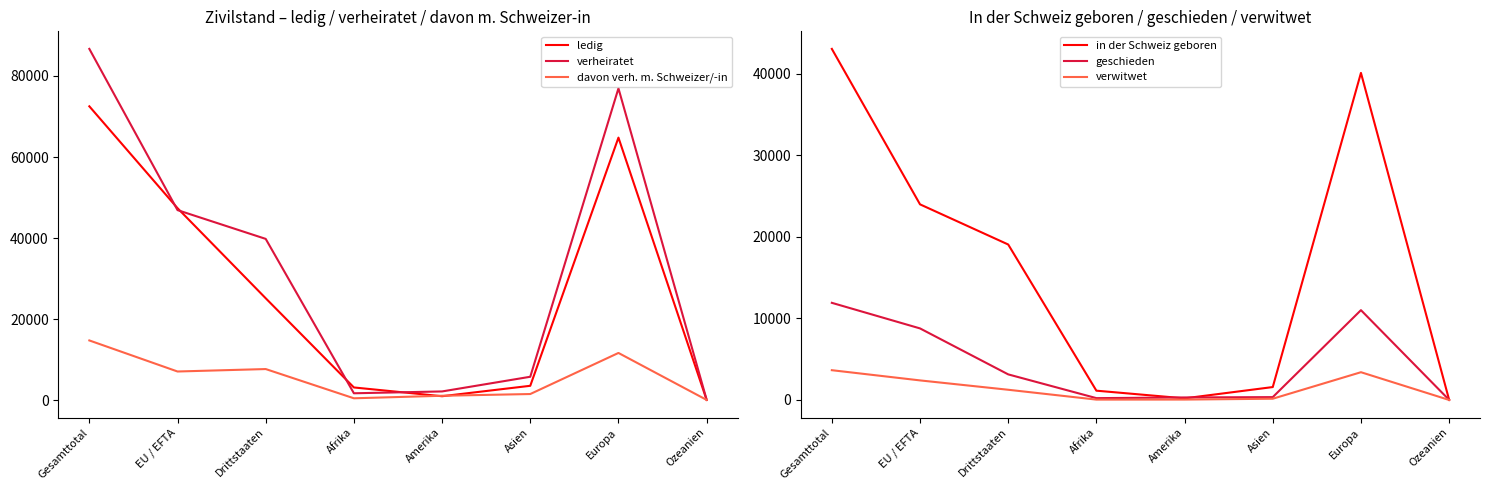

Rank the series by their maximum value, from highest to lowest.

verheiratet, ledig, in der Schweiz geboren, davon verh. m. Schweizer/-in, geschieden, verwitwet